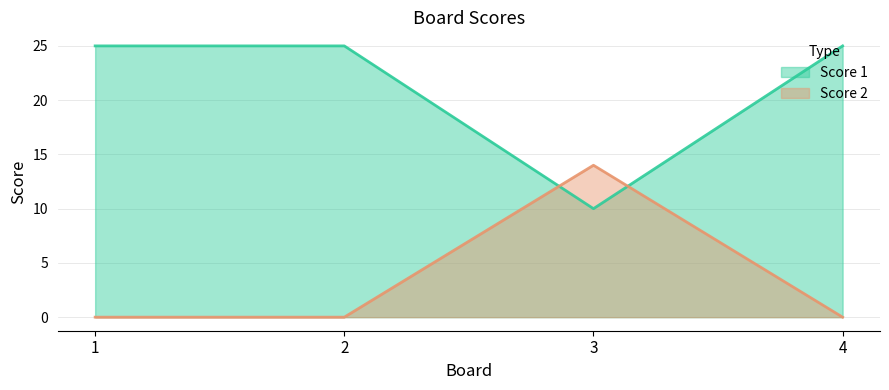

What is the average value of the Score 2 series?

4